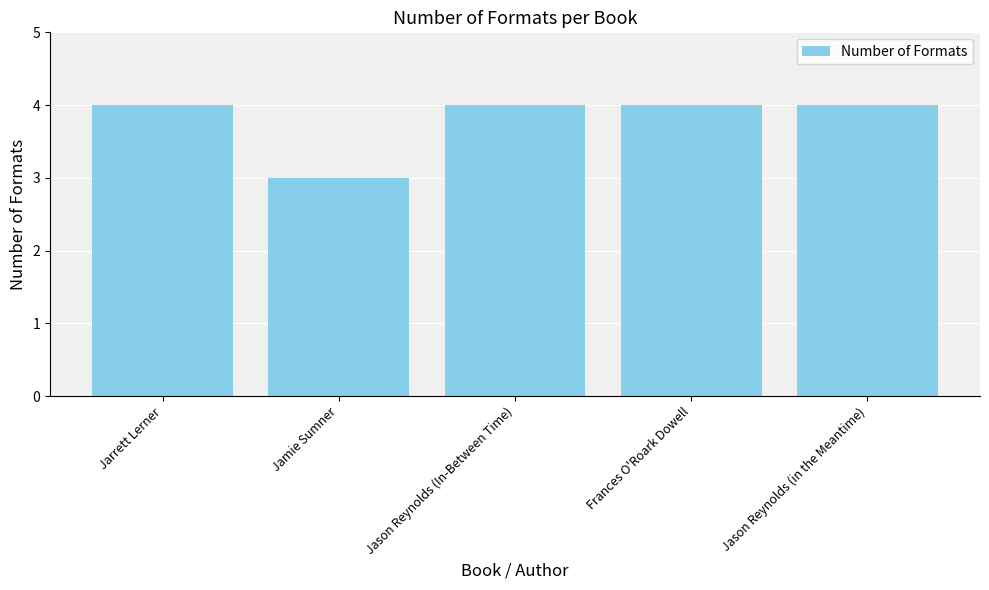

What is the sum of the values at Frances O'Roark Dowell and Jason Reynolds (In-Between Time)?

8